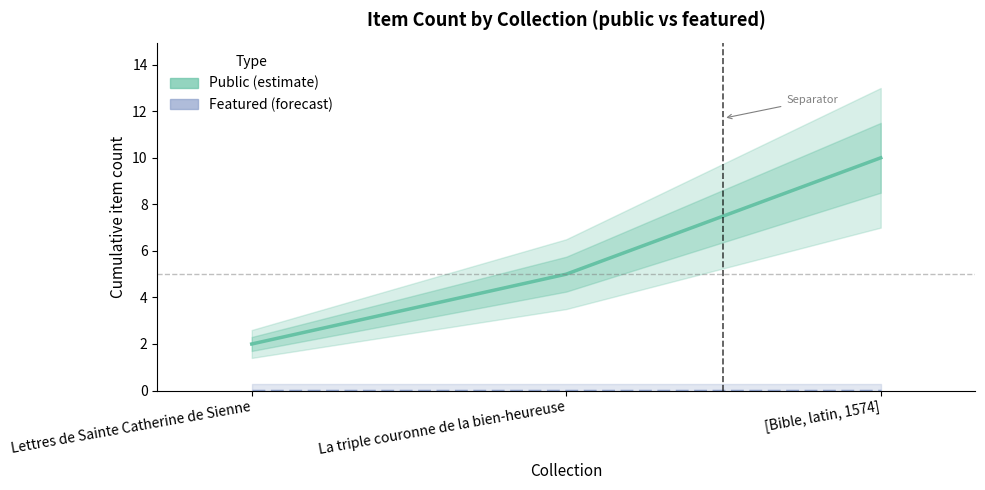

Count the Public items (cumulative) values in the range 2 to 10.

3